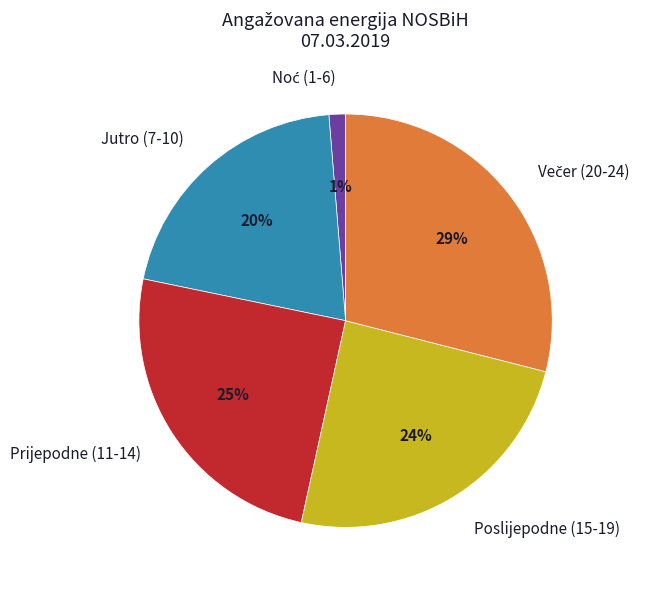

Is there any slice that represents more than half of the pie?

No